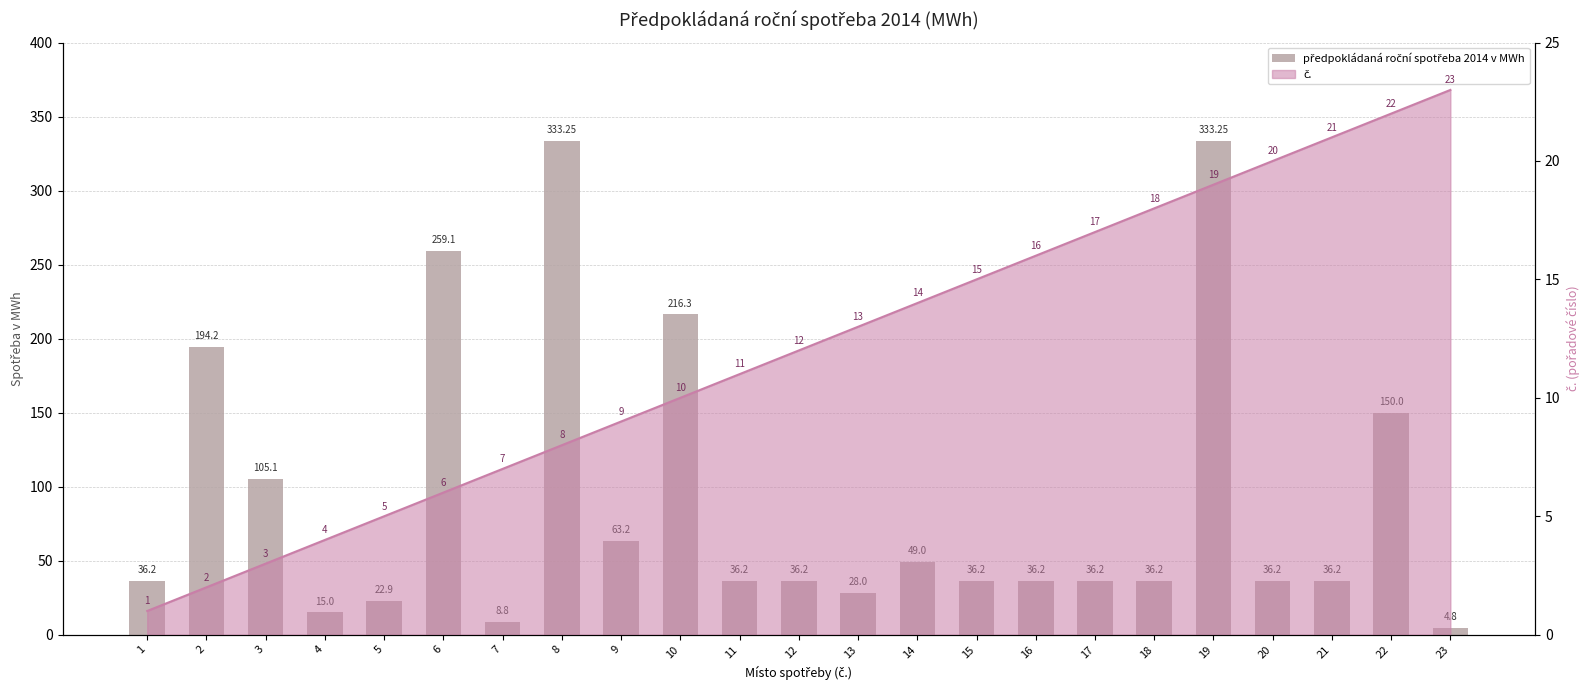

What is the sum of the values at 22 and 7?

158.8